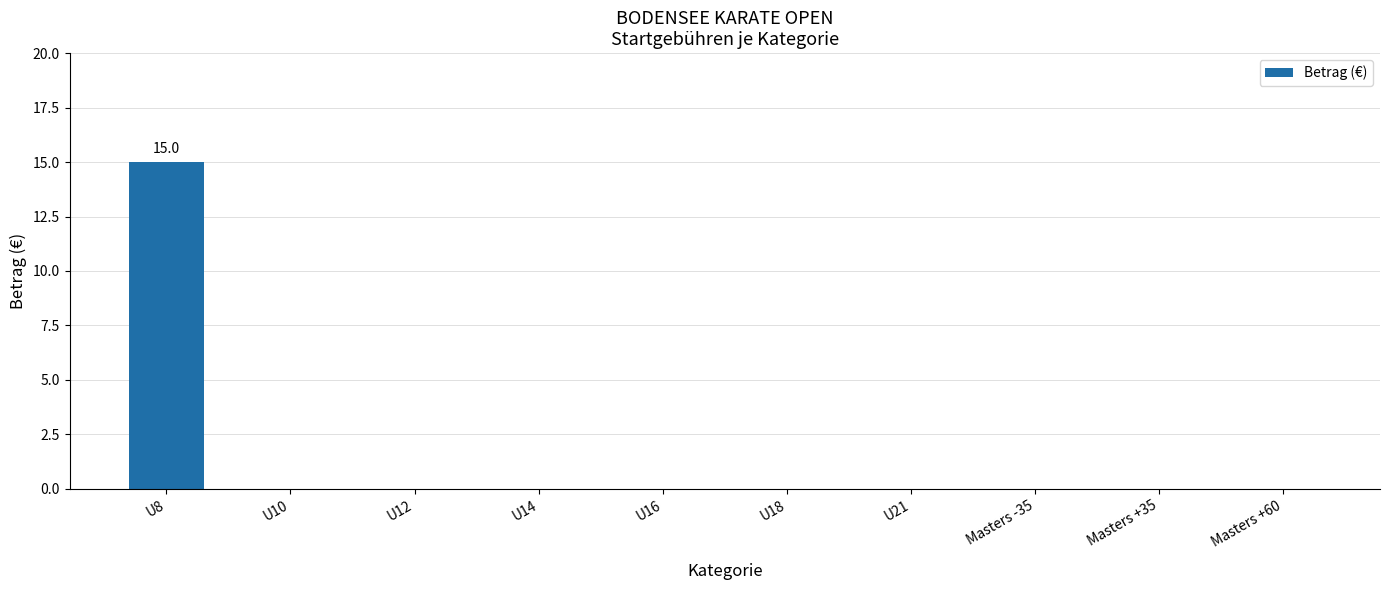

The chart shows a value of 0 at U14. True or false?

True